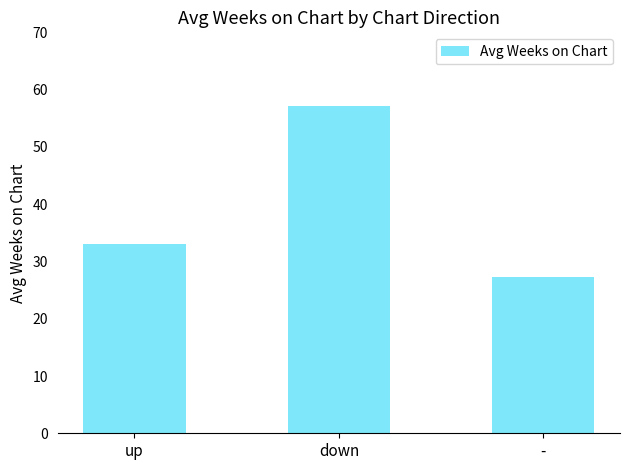

What is the value of the 1st bar from the left?

33.1